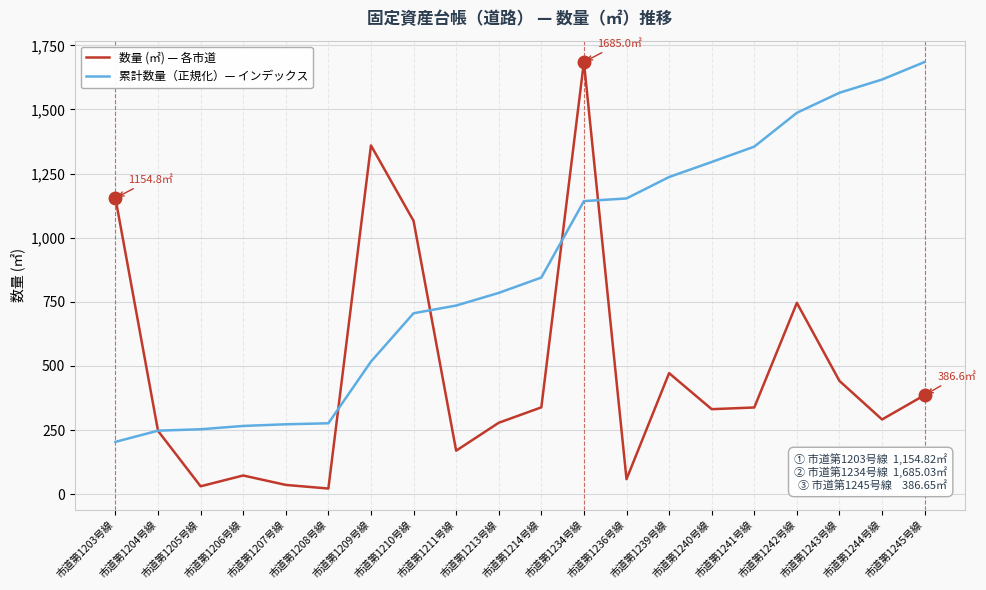

Read the 累計数量（正規化）— インデックス value at 市道第1214号線.

844.8